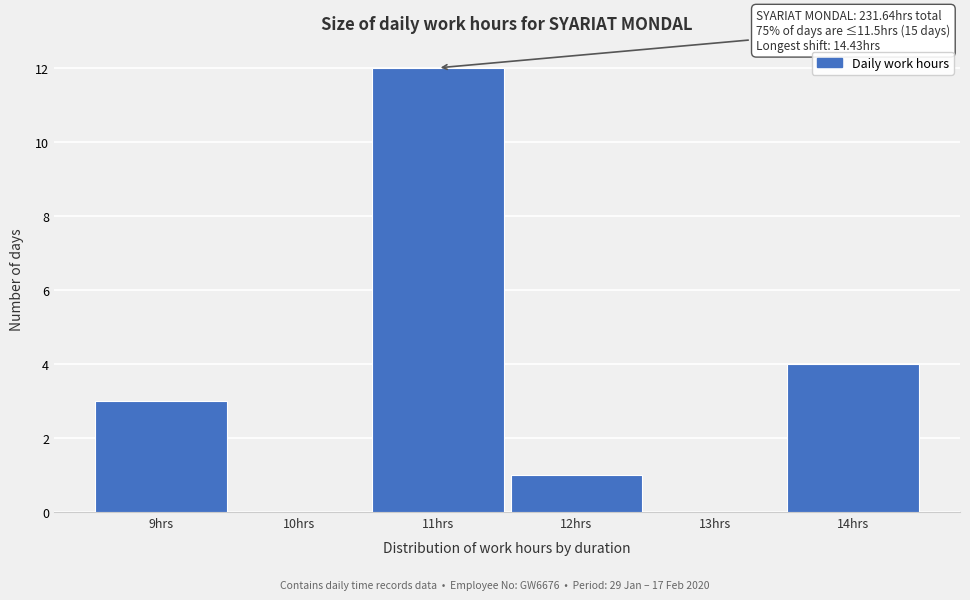

Over which range of the x-axis is the bar tallest?

10.5 to 11.5